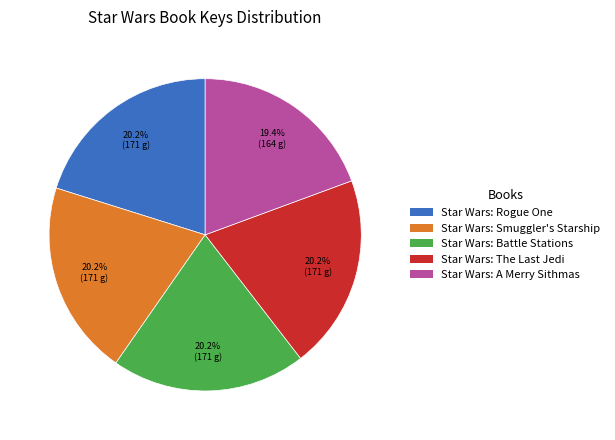

To the nearest percent, what is the difference between the largest and smallest slice percentages?

1%